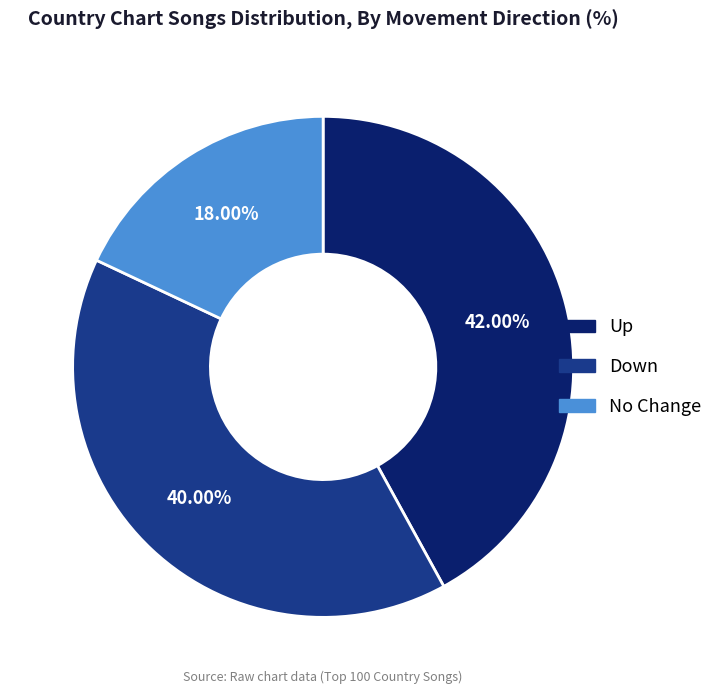

To the nearest percent, what is the difference between the largest and smallest slice percentages?

24%